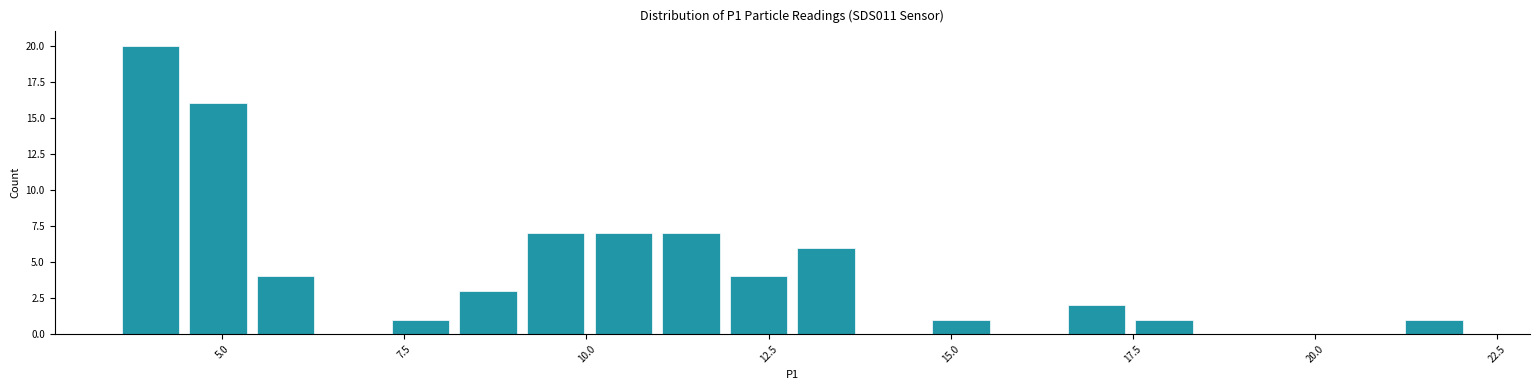

Around what value on the x-axis is the tallest bar? Give the approximate position of its centre, as read against the axis.

4.0